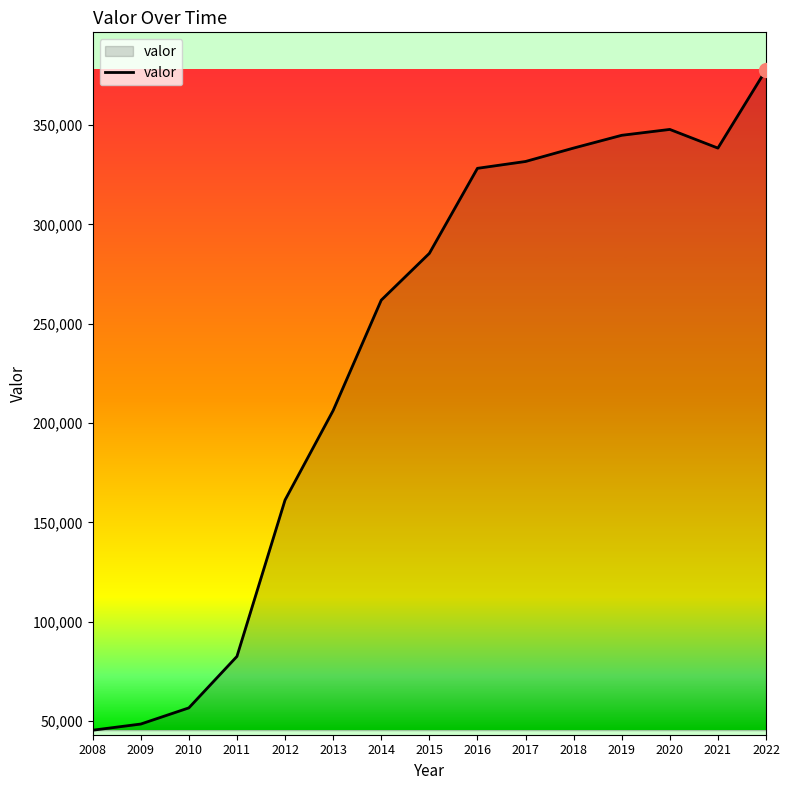

What is the maximum value shown in the chart?

377853